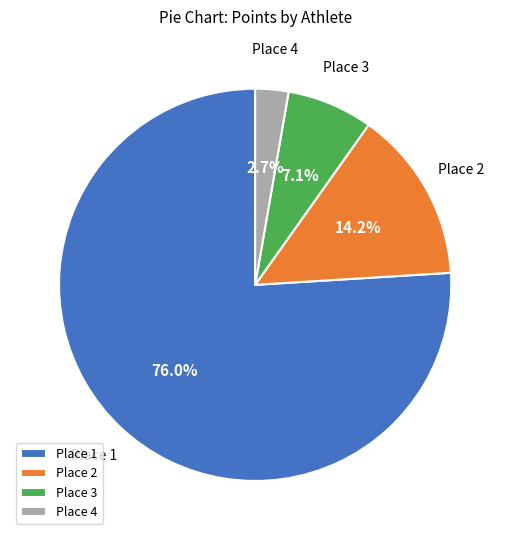

How much of the chart is everything except Place 1?

24.0%